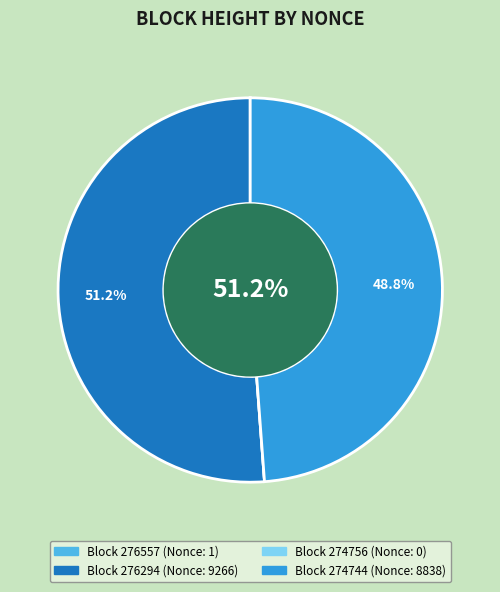

Count the number of slices in the pie.

4